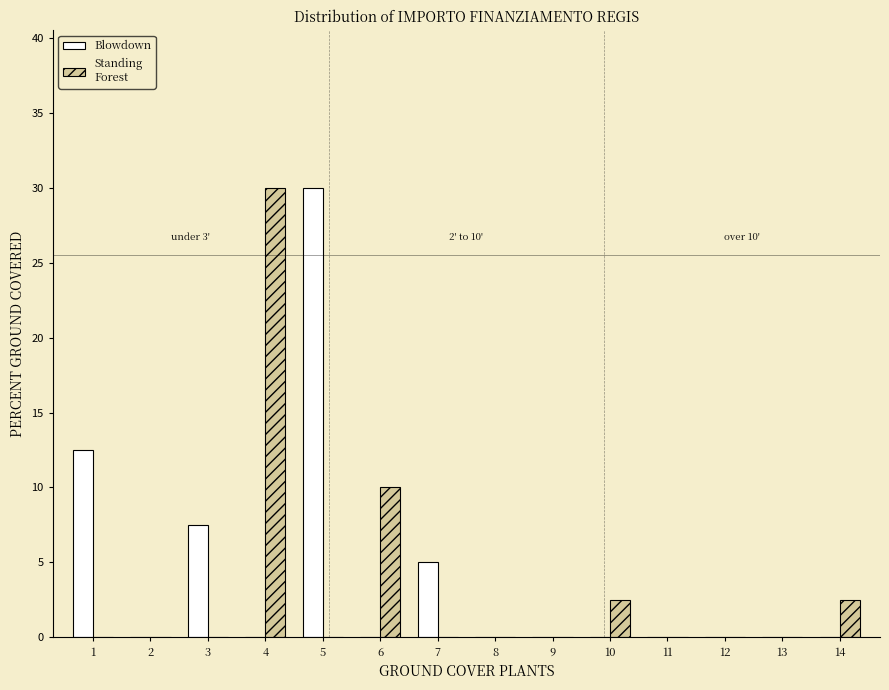

Reading left to right, extract all data points from this chart.

Blowdown: 1=12.5	2=0.0	3=7.5	4=0.0	5=30.0	6=0.0	7=5.0	8=0.0	9=0.0	10=0.0	11=0.0	12=0.0	13=0.0	14=0.0
Standing Forest: 1=0.0	2=0.0	3=0.0	4=30.0	5=0.0	6=10.0	7=0.0	8=0.0	9=0.0	10=2.5	11=0.0	12=0.0	13=0.0	14=2.5